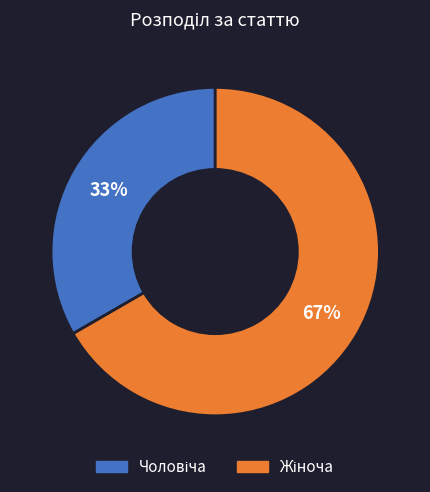

Is there any slice that represents more than half of the pie?

Yes